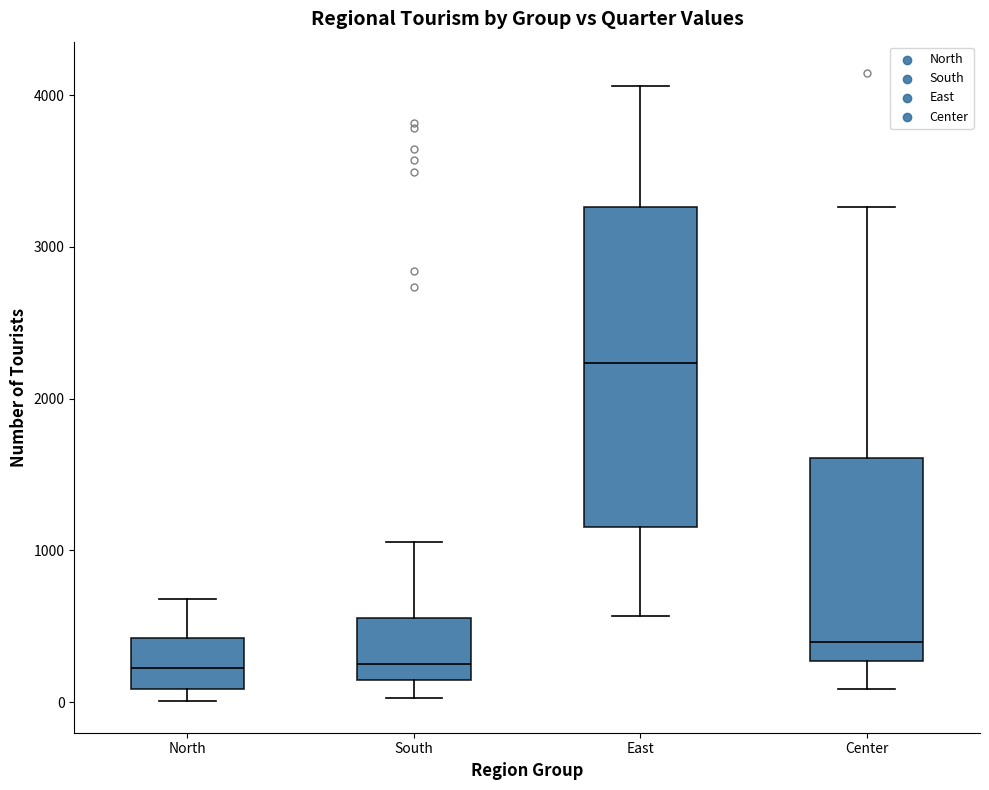

Which box's median line is the highest?

East